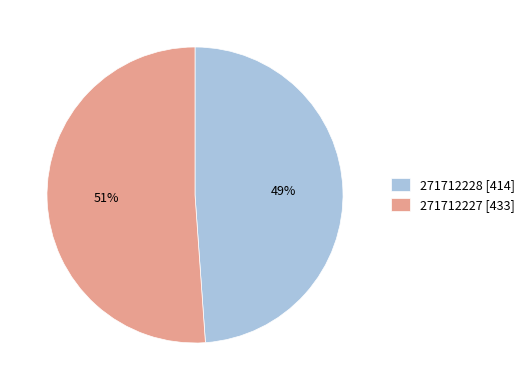

Is it true that 271712228 is 62% of the pie?

False